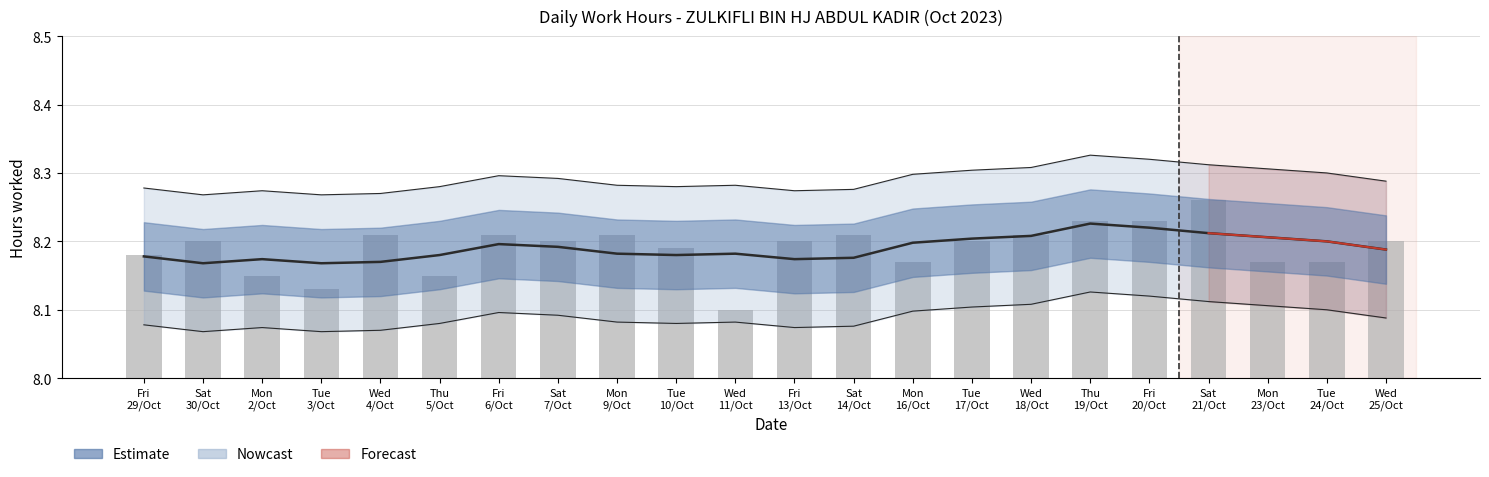

What is the greatest value displayed?

8.3